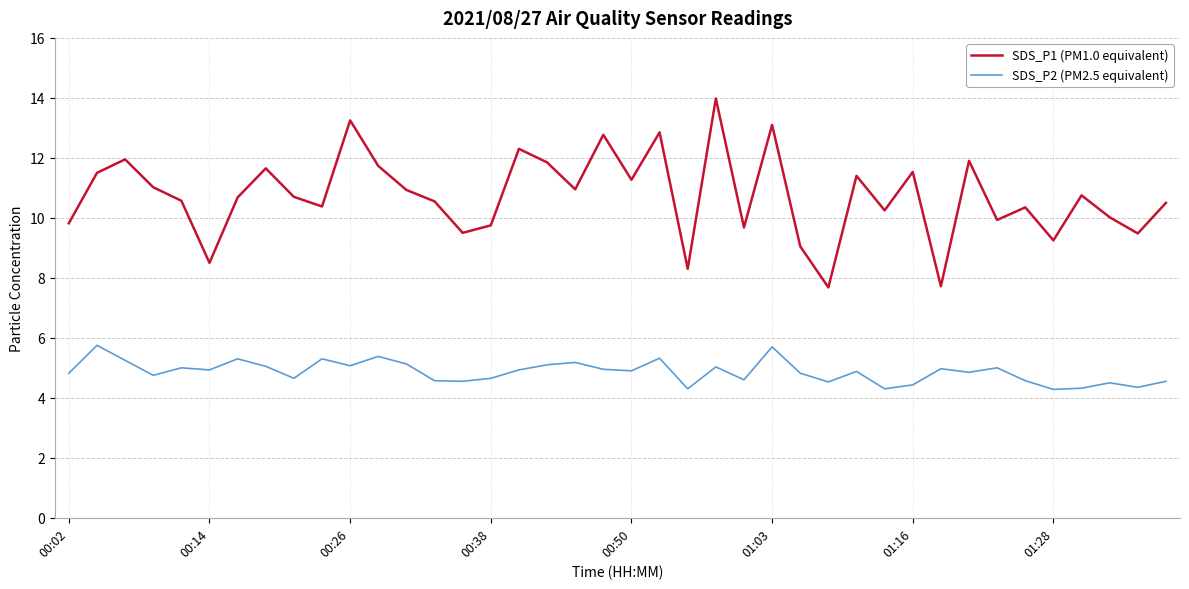

What is the difference between the maximum and minimum values in the SDS_P1 (PM1.0 equivalent) series?

6.3